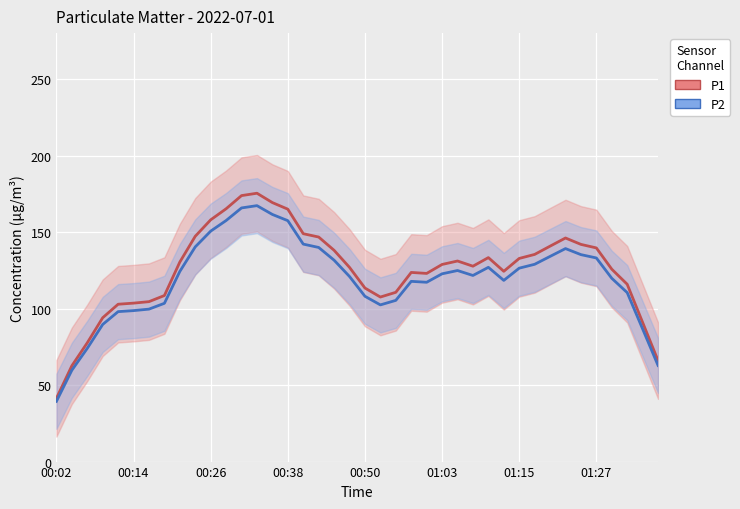

True or false: P2 and P1 cross at least once.

False